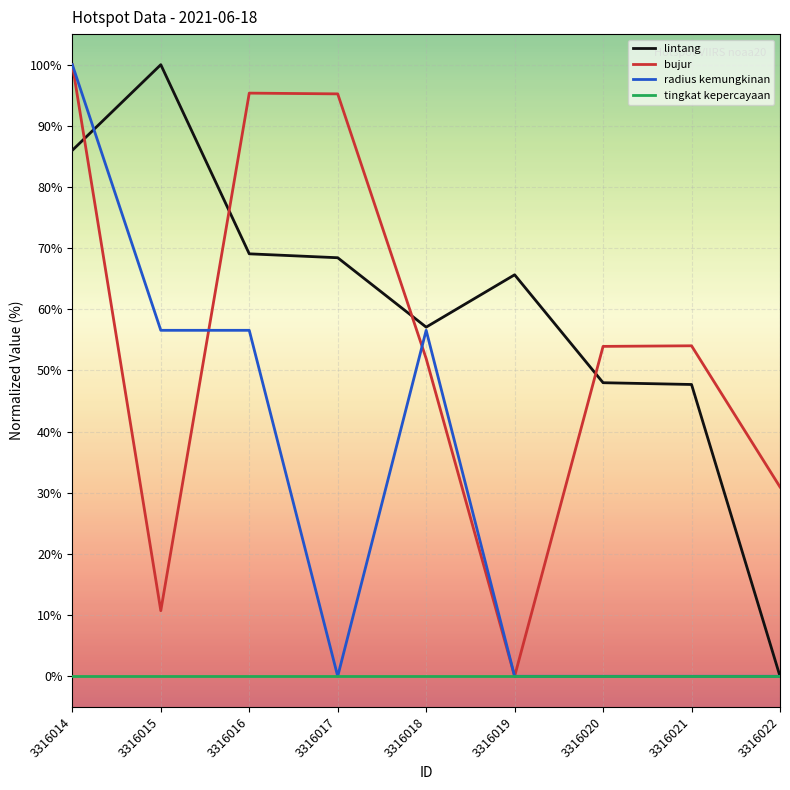

What are all the series names shown in the legend?

lintang, bujur, radius kemungkinan, tingkat kepercayaan